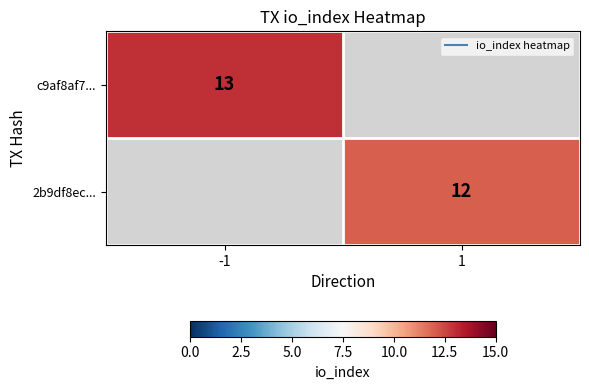

True or false: c9af8af7... has a value of 3.9 at -1.

False